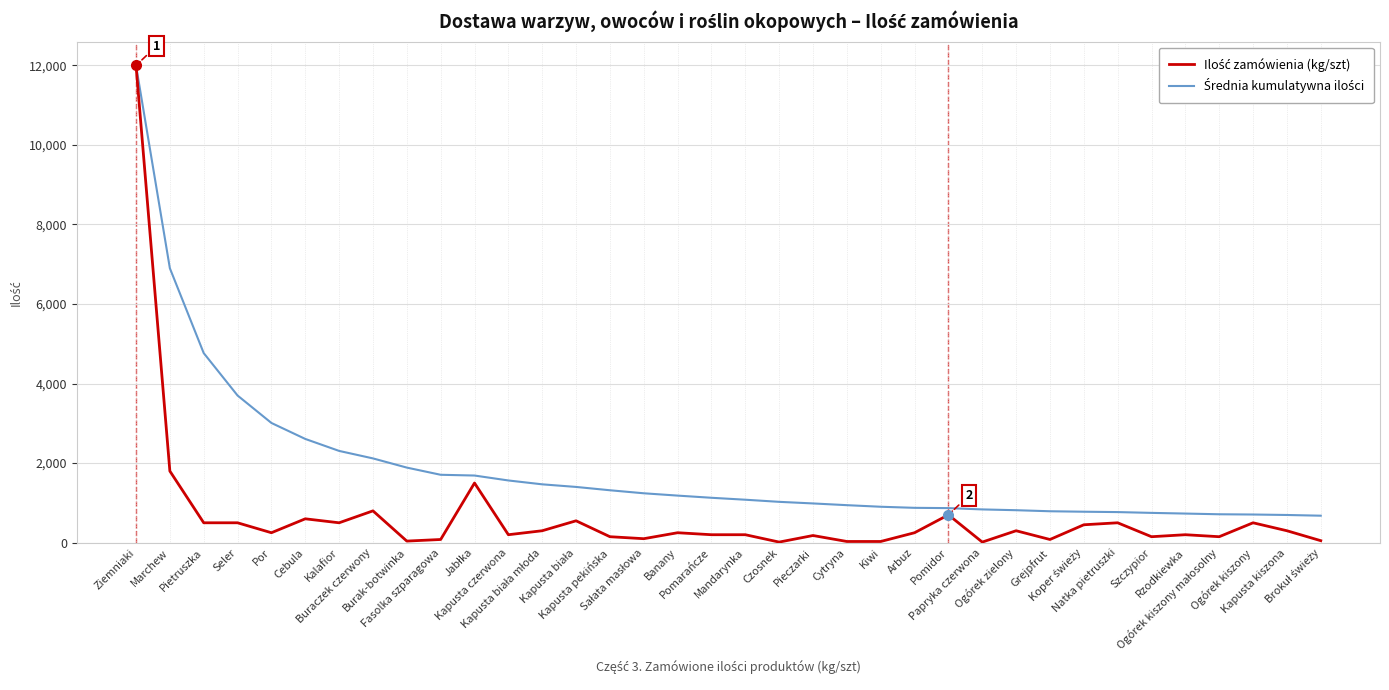

What is the greatest value displayed?

12000.0